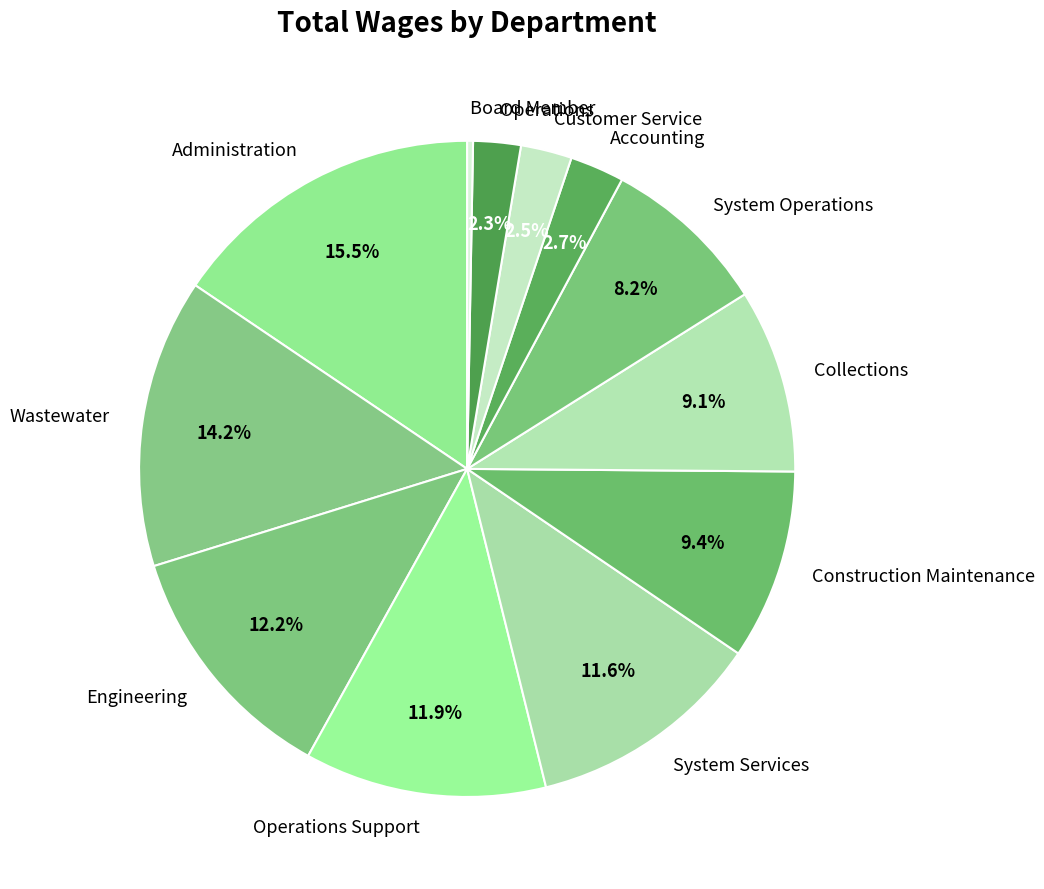

How many segments does this pie chart have?

12